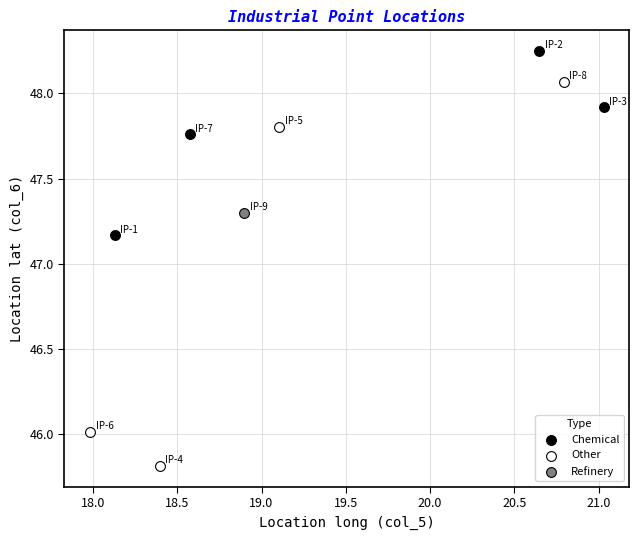

Which series contains the highest Y value?

Chemical